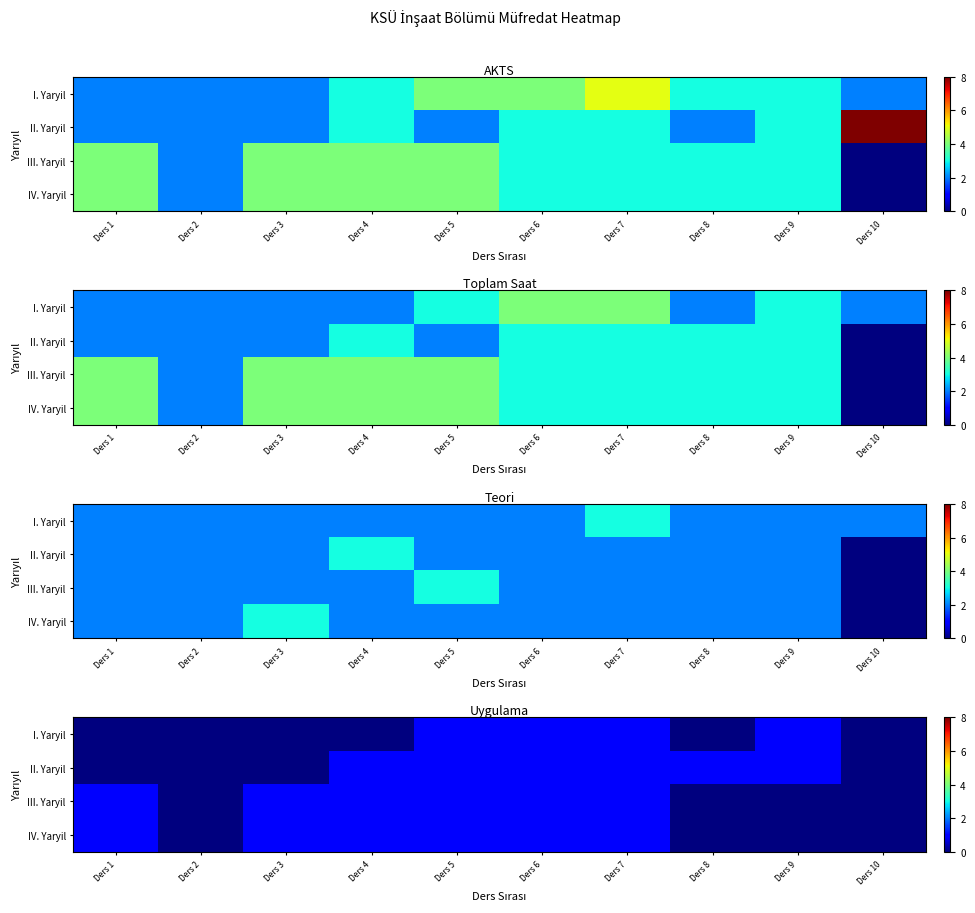

What value does the I. Yaryil series have at Ders 7?

1